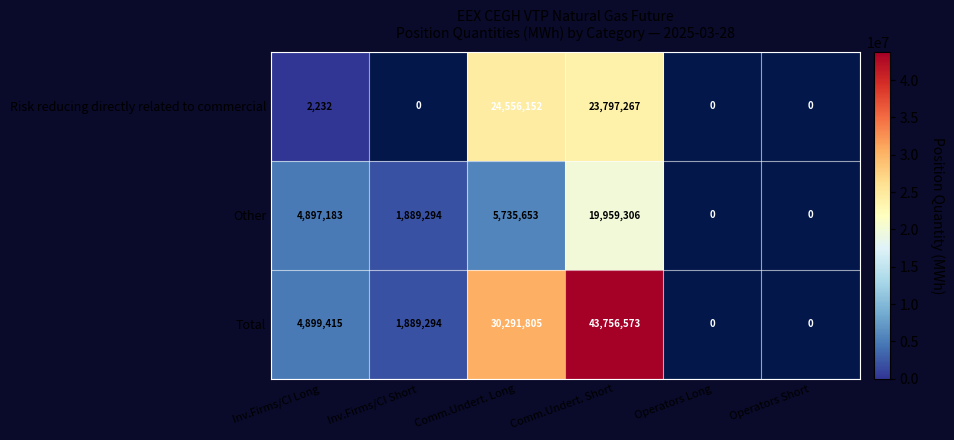

At which category is the sum across all series the highest?

Comm.Undert. Short